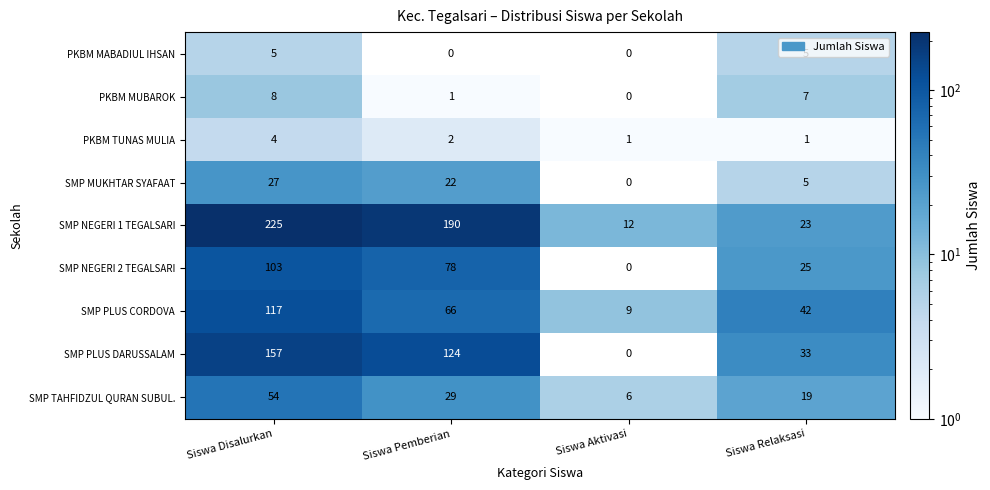

At which label is SMP PLUS CORDOVA closest to 63?

Siswa Pemberian